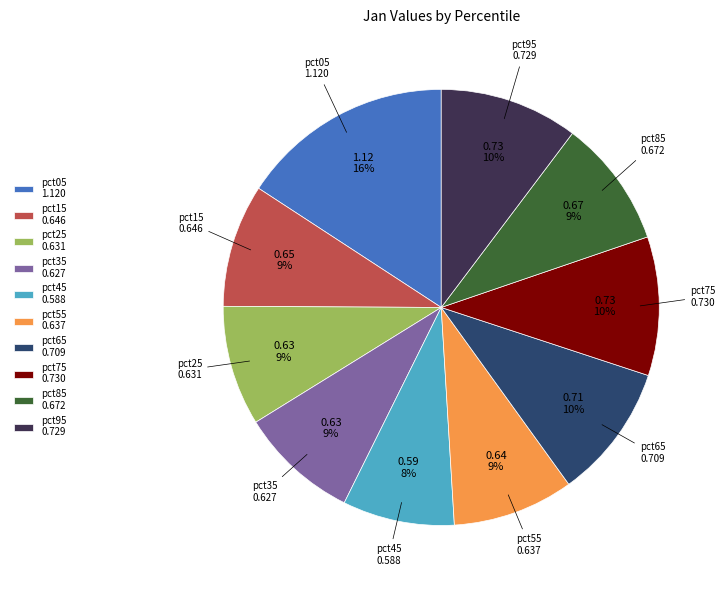

What is the largest slice in the pie chart?

pct05